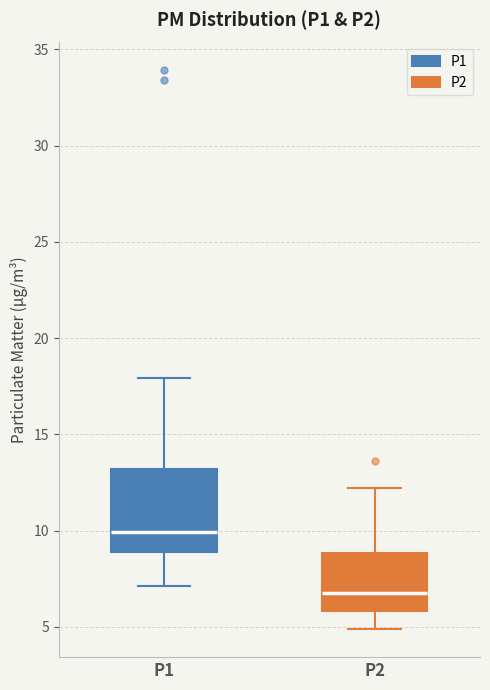

Reading left to right, read every box against the y-axis: the position of its median line, the range the box covers, and the ends of its whiskers. The values are not printed on the chart, so give them approximately, as read against the axis.

P1: median 10, box 9 to 13, whiskers 7 to 18
P2: median 7, box 6 to 9, whiskers 5 to 12